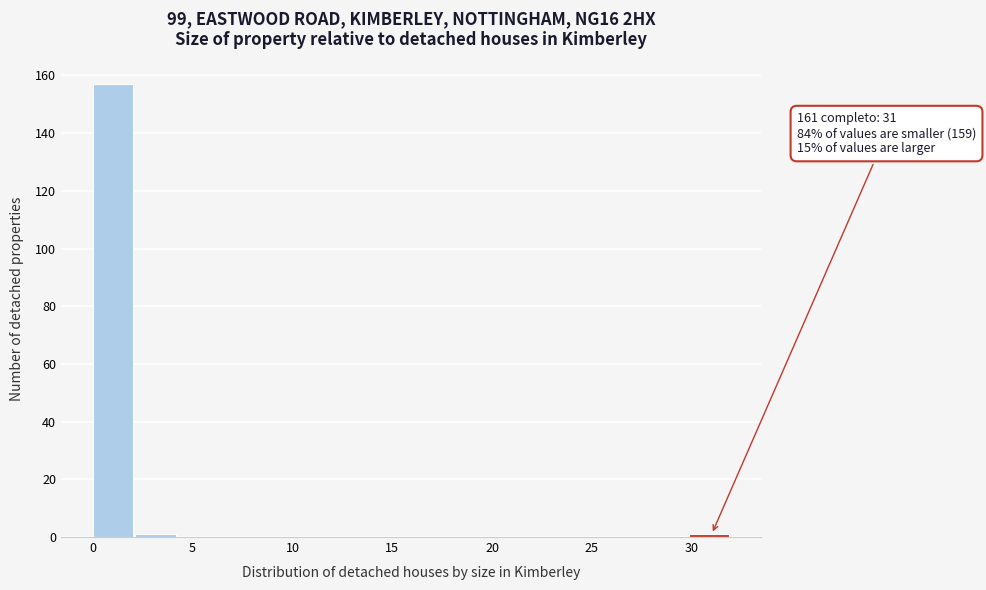

Over which range of the x-axis is the bar tallest?

0.0 to 2.0